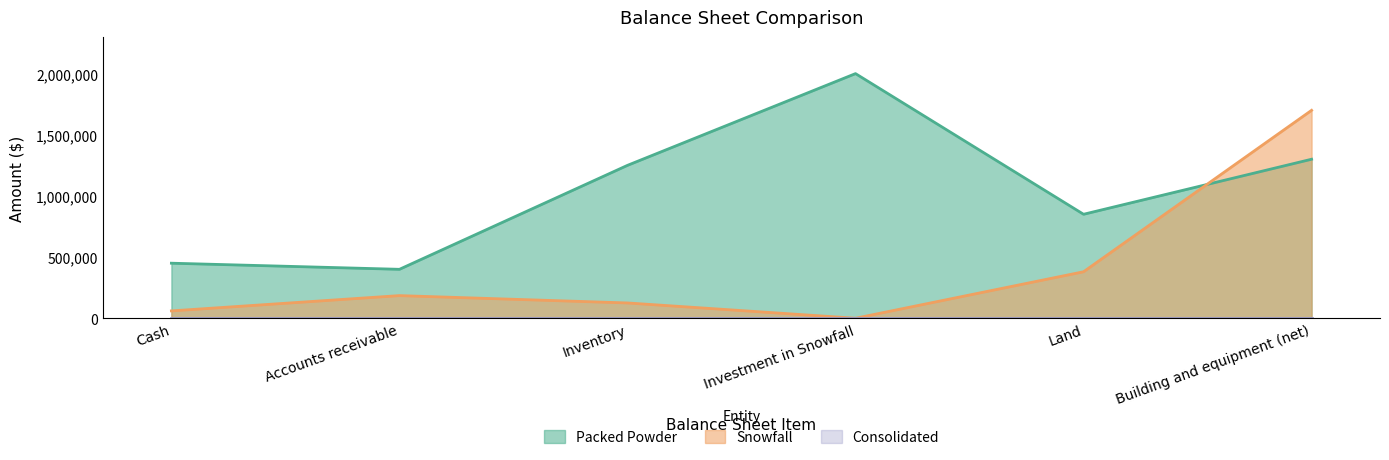

Reading left to right, extract all data points from this chart.

Packed Powder: Cash=450000	Accounts receivable=400000	Inventory=1250000	Investment in Snowfall=2000000	Land=850000	Building and equipment (net)=1300000
Snowfall: Cash=60000	Accounts receivable=185000	Inventory=125000	Investment in Snowfall=0	Land=380000	Building and equipment (net)=1700000